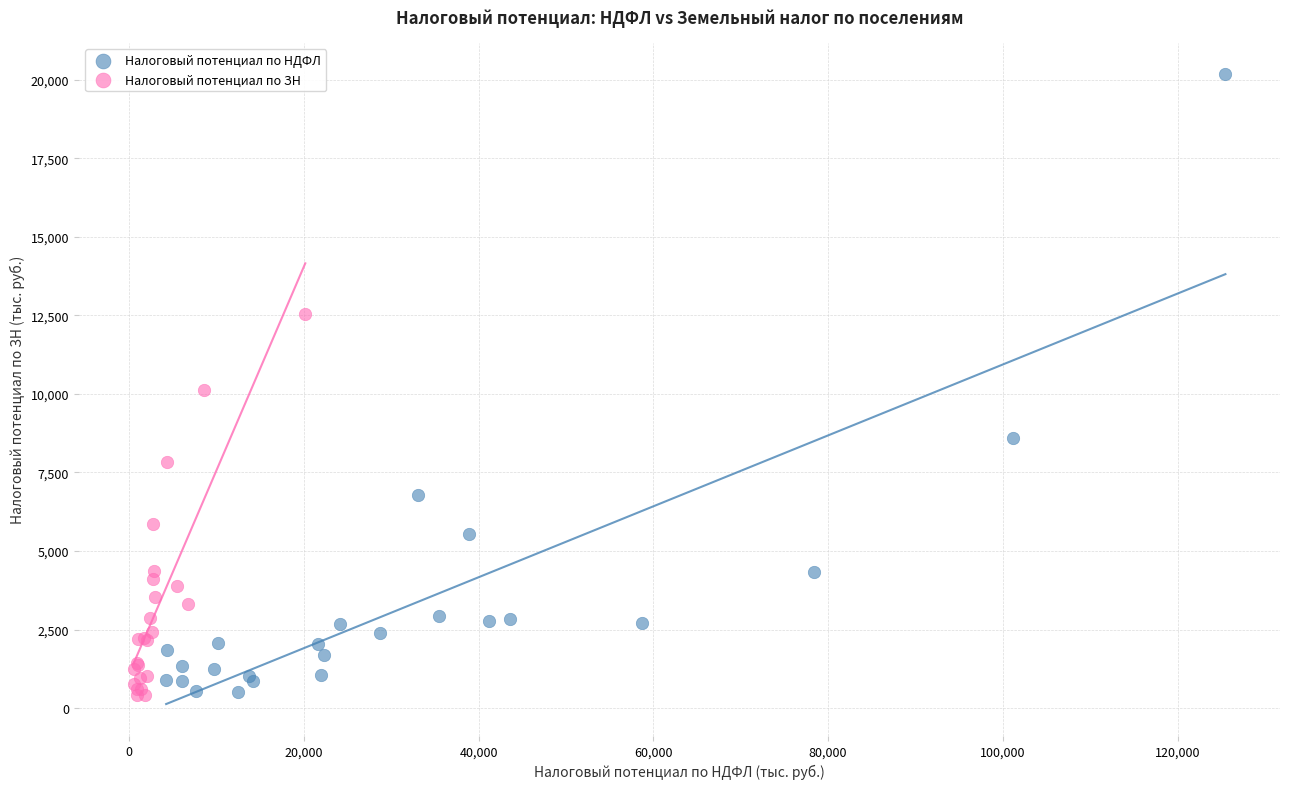

Which series has the largest Y range (max minus min)?

Налоговый потенциал по НДФЛ